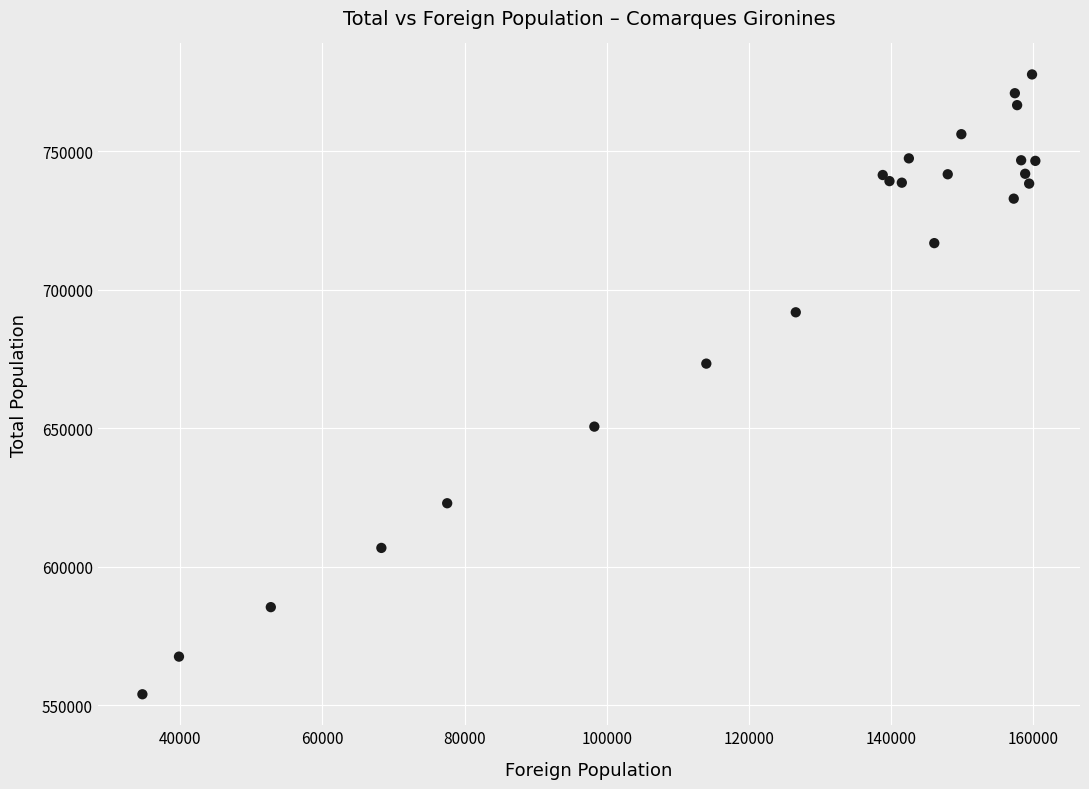

What Y value in the scatter plot is closest to 665866?

673351